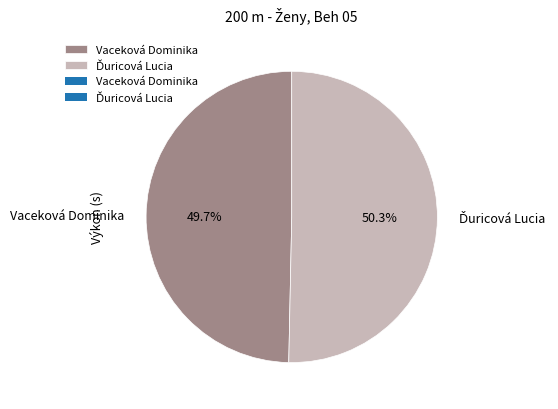

Count the number of slices in the pie.

2